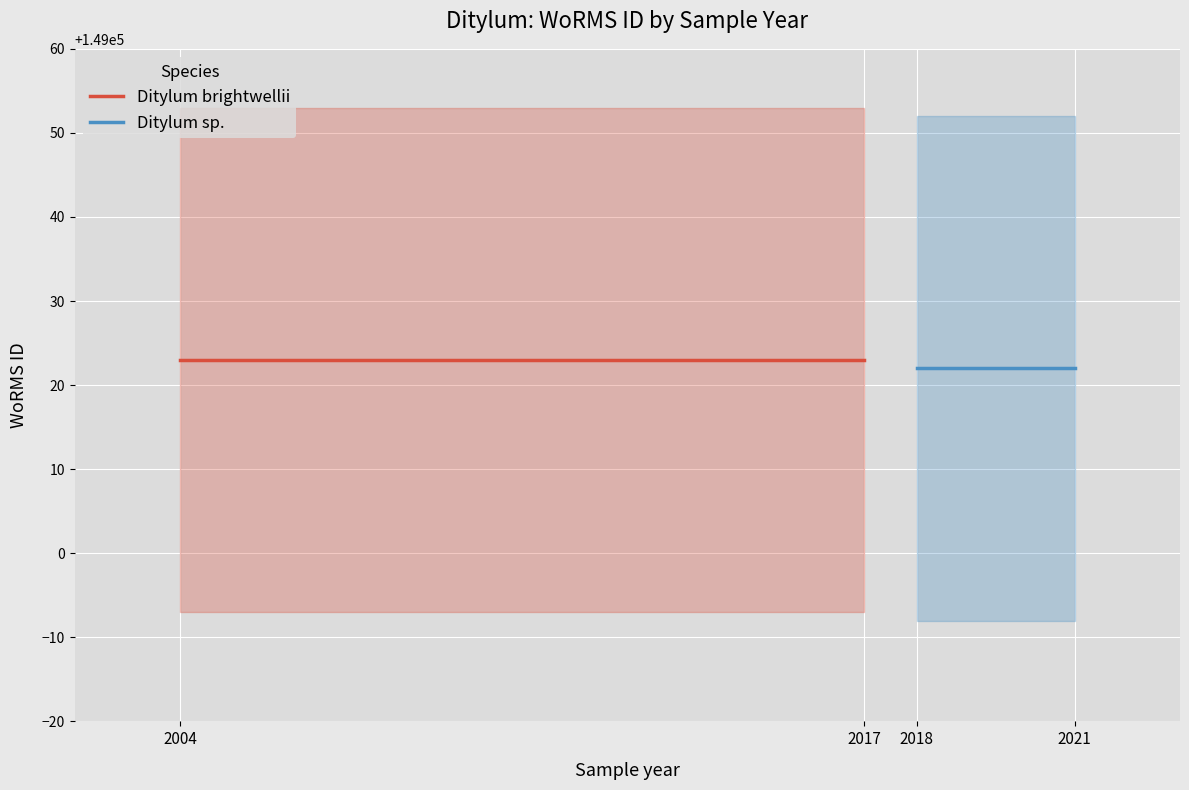

List the series in order of their peak value, lowest first.

Ditylum sp., Ditylum brightwellii